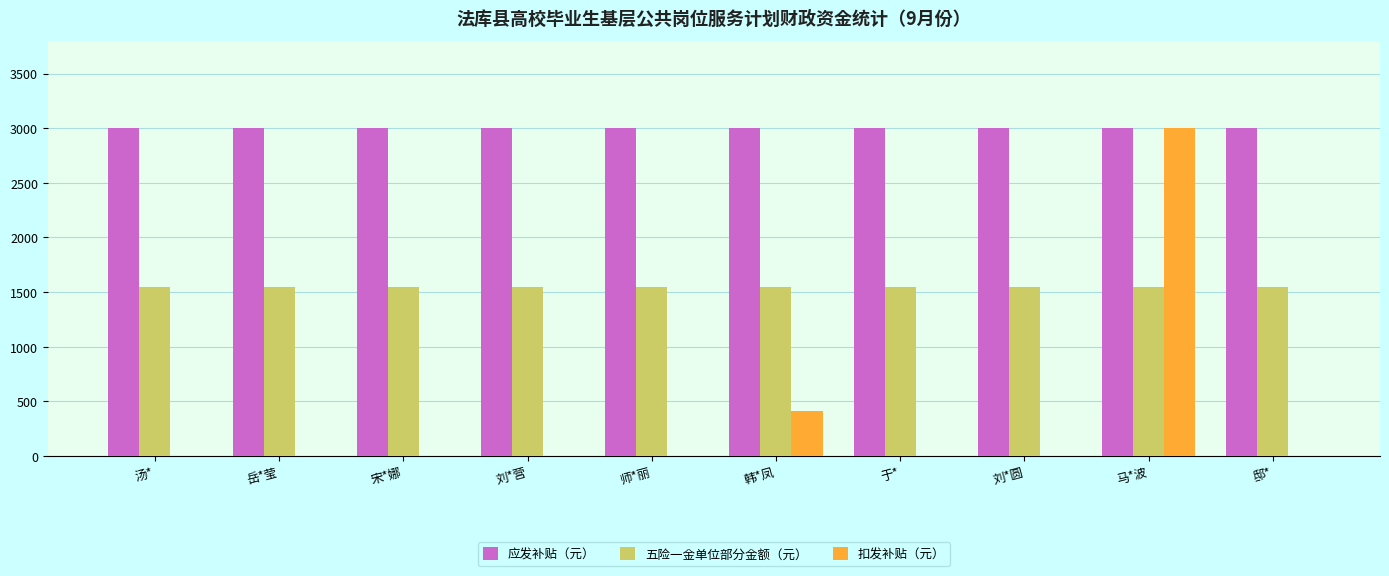

What is the spread (max minus min) of values at 岳*莹?

3000.0